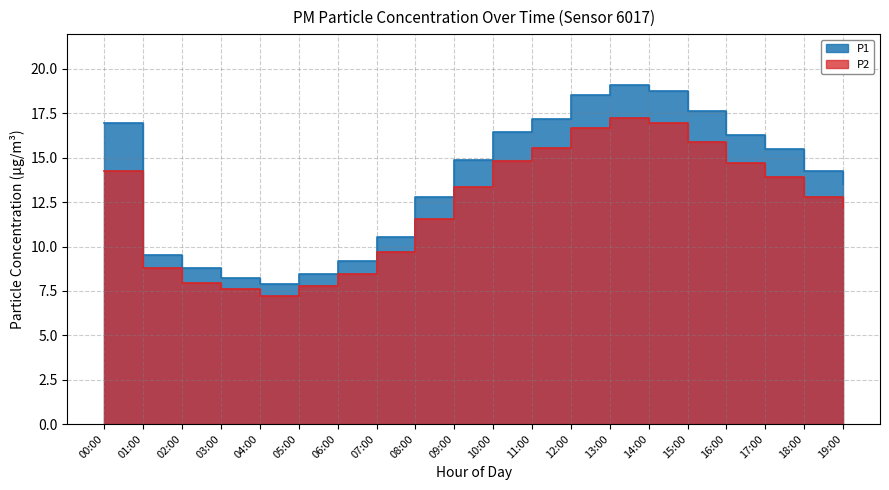

Between 04:00 and 16:00, which series saw the biggest shift?

P1